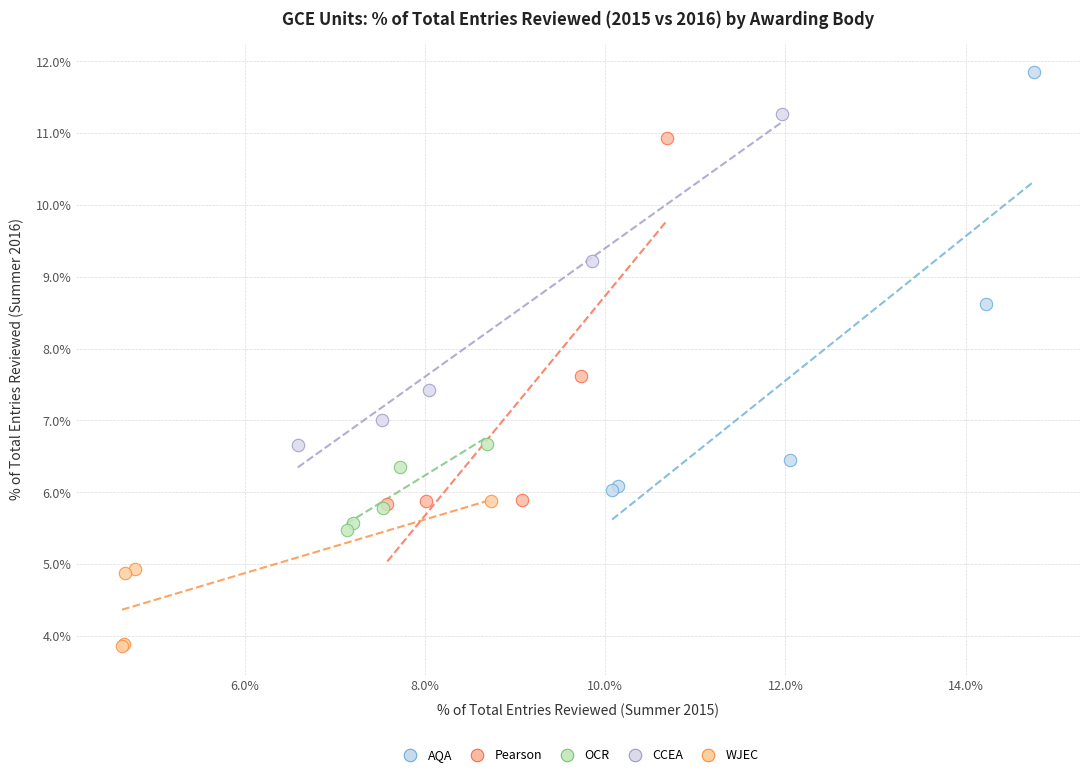

What are all the series names shown in the legend?

AQA, Pearson, OCR, CCEA, WJEC